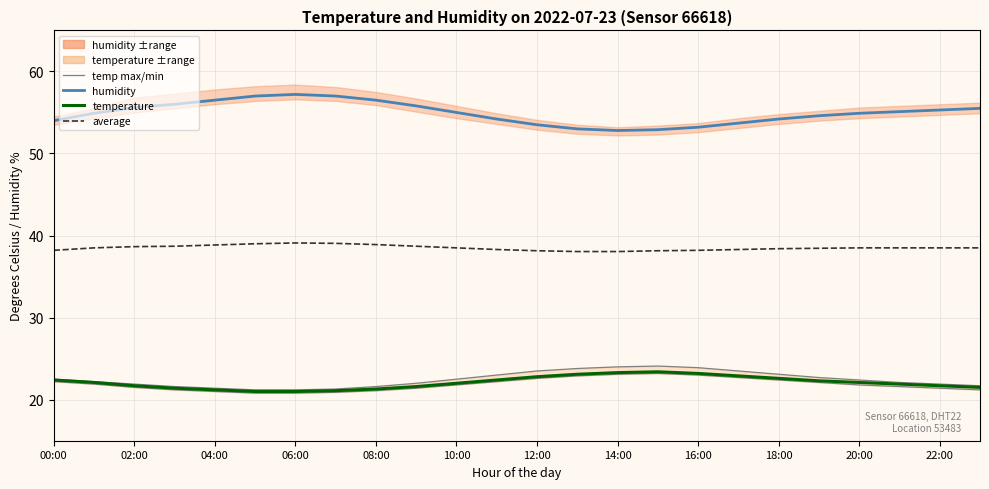

At which category does temp min reach its first local peak?

15